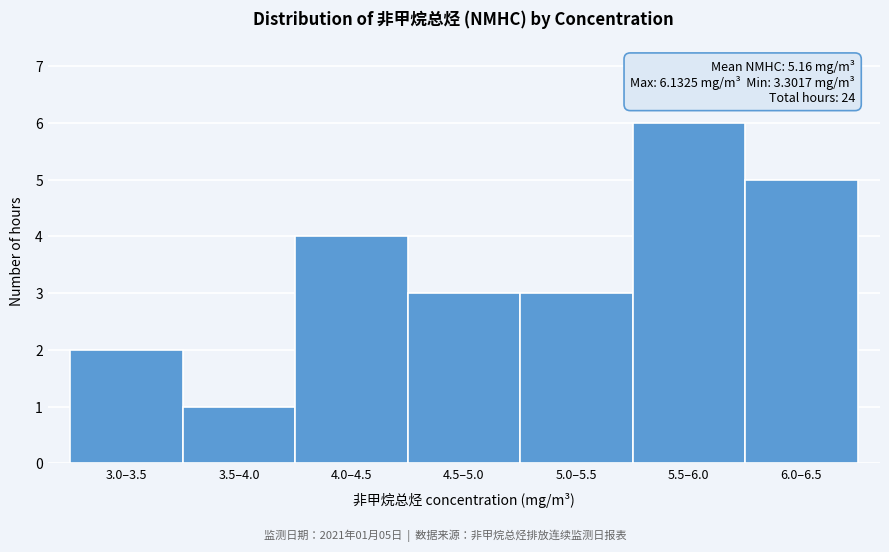

Reading left to right, list all the values displayed in this chart.

2	1	4	3	3	6	5